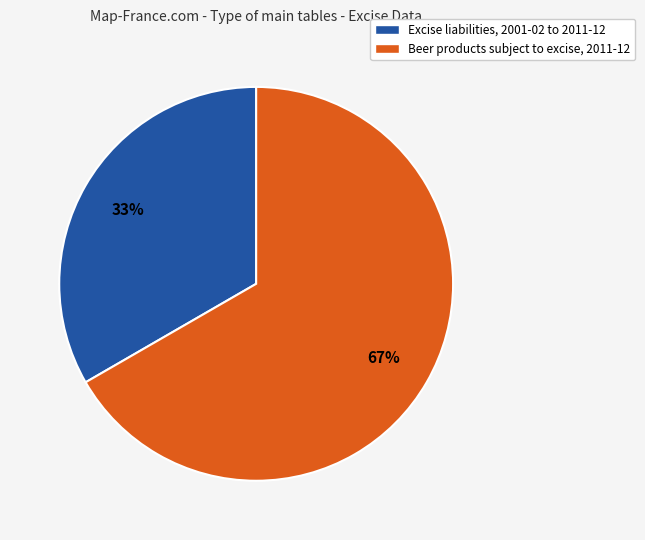

Which slice is the largest?

Beer products subject to excise, 2011-12